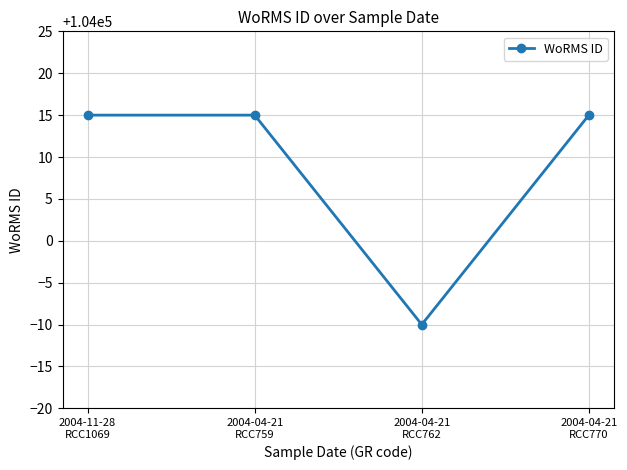

What is the label of the 2nd point from the left?

2004-04-21
RCC759